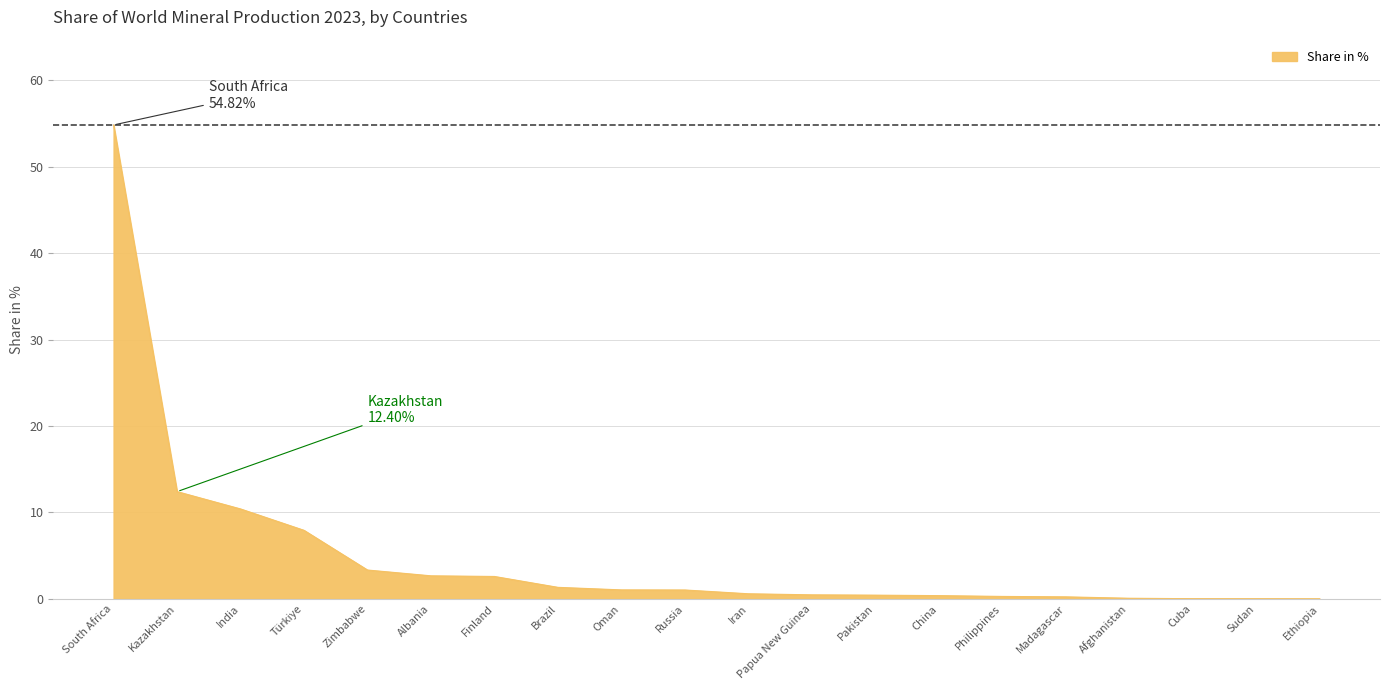

The value at South Africa is 54.8. True or false?

True